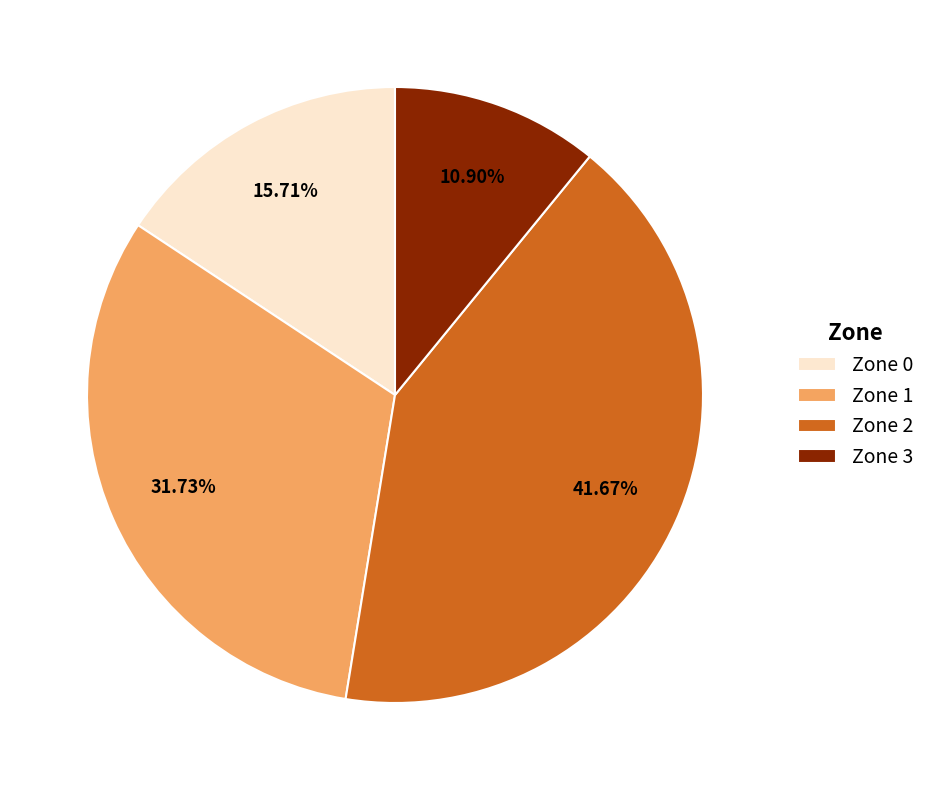

What is the largest slice in the pie chart?

Zone 2